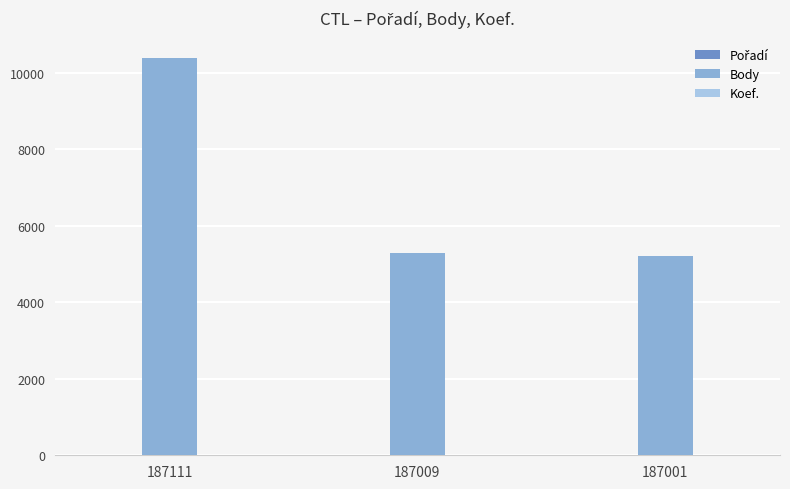

At which label is Body closest to 7807?

187009